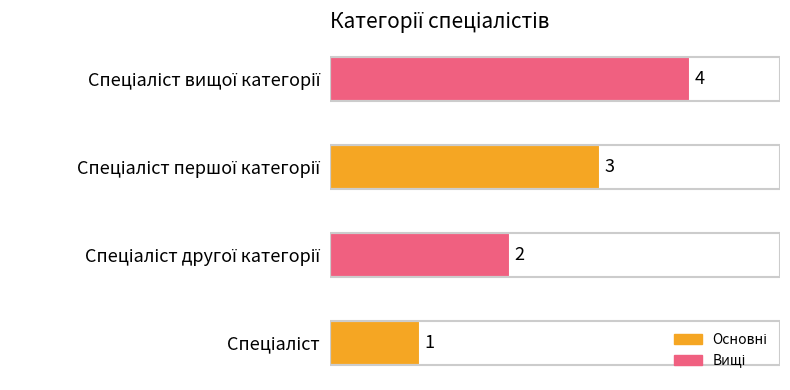

What is the maximum value shown in the chart?

4